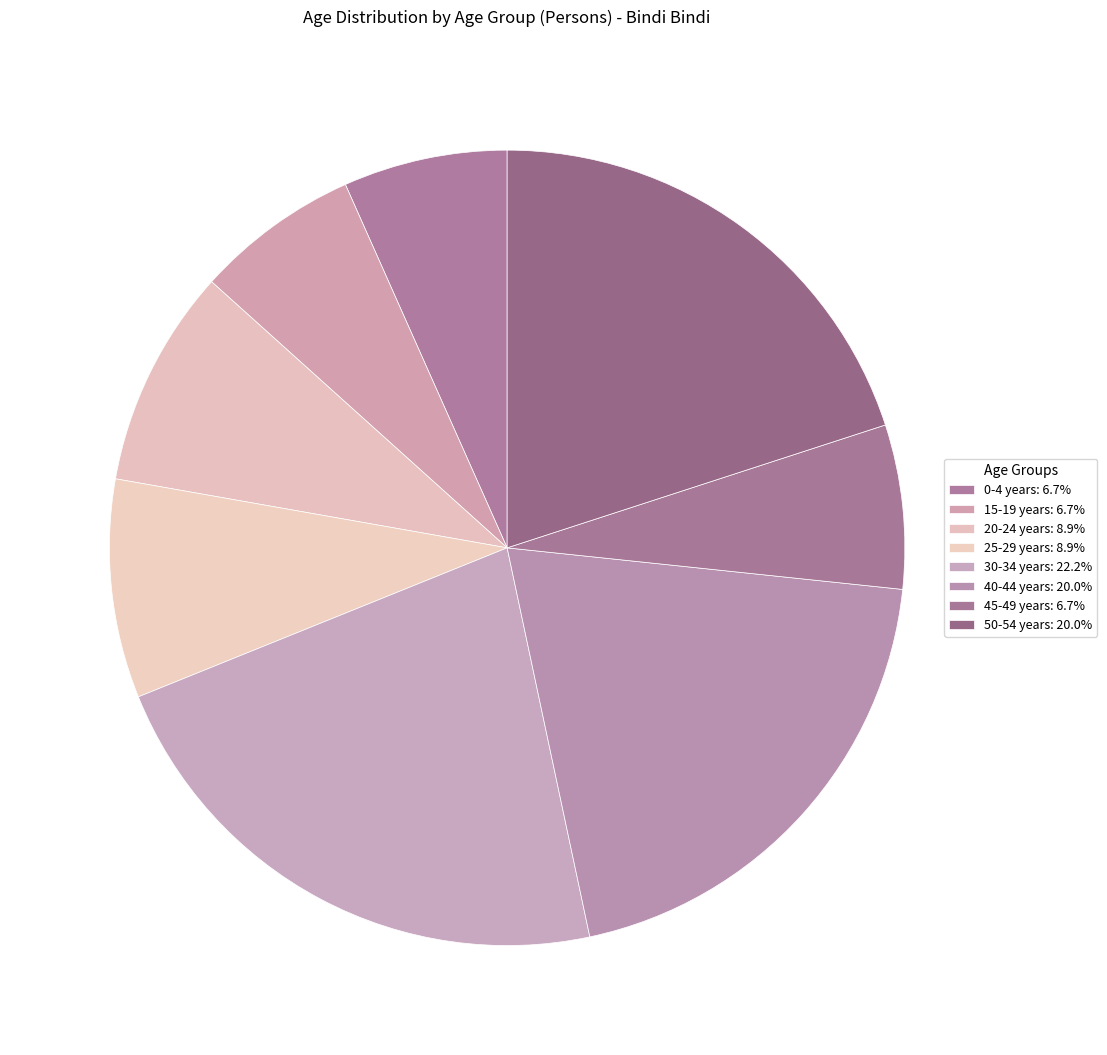

How many slices are in this pie chart?

8